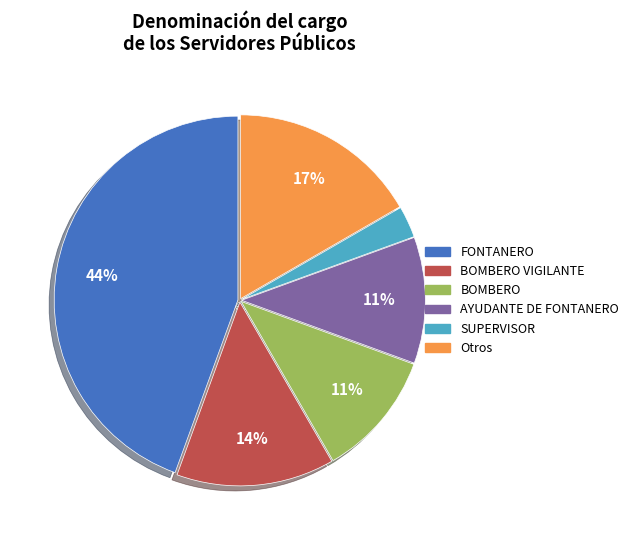

Is the sum of AYUDANTE DE FONTANERO and SUPERVISOR greater than half?

No